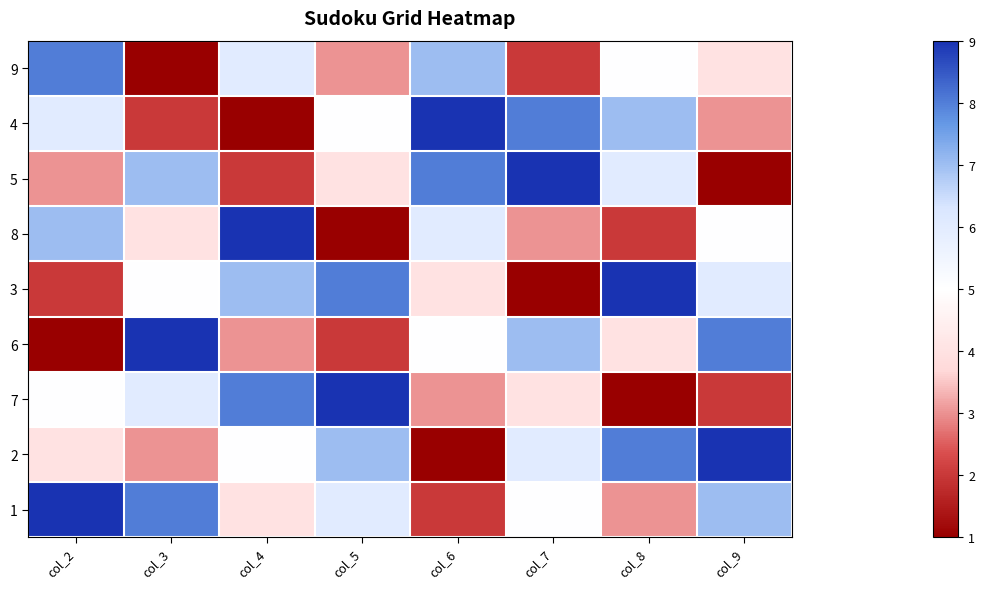

Which category has the highest value across all series?

col_6